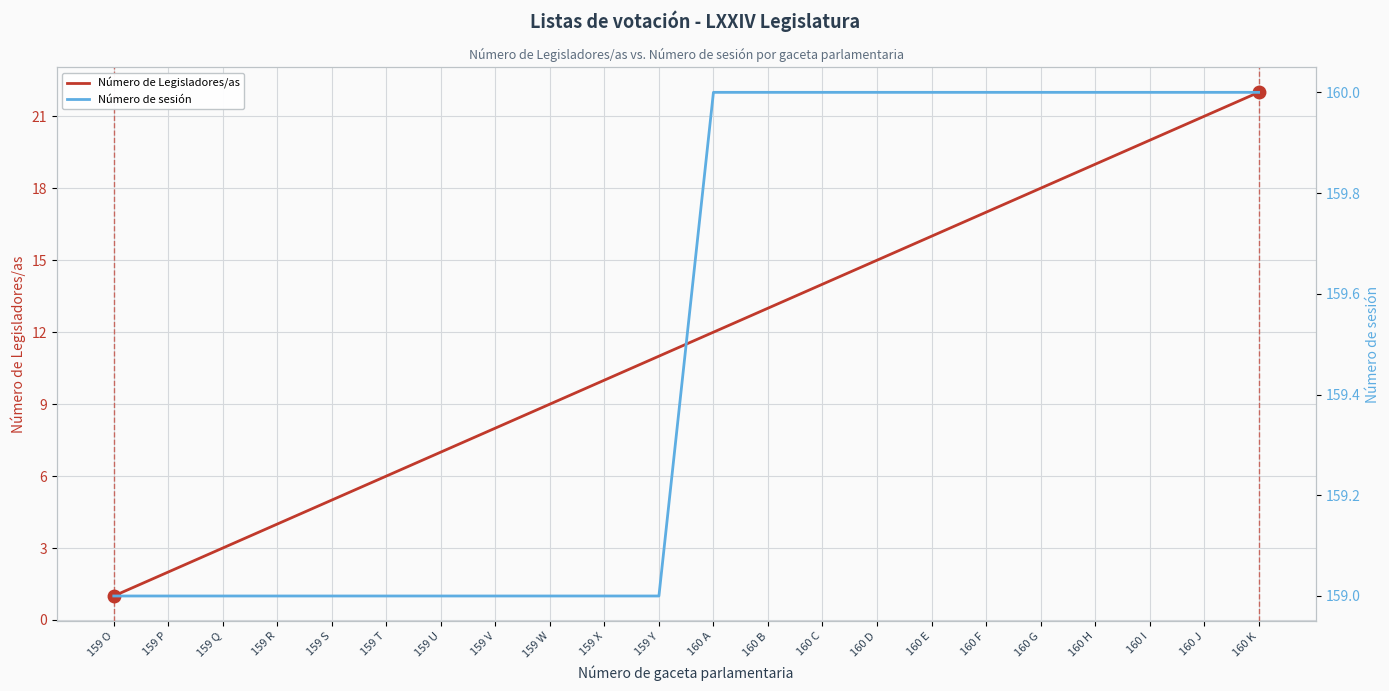

How many lines are shown in the chart?

2